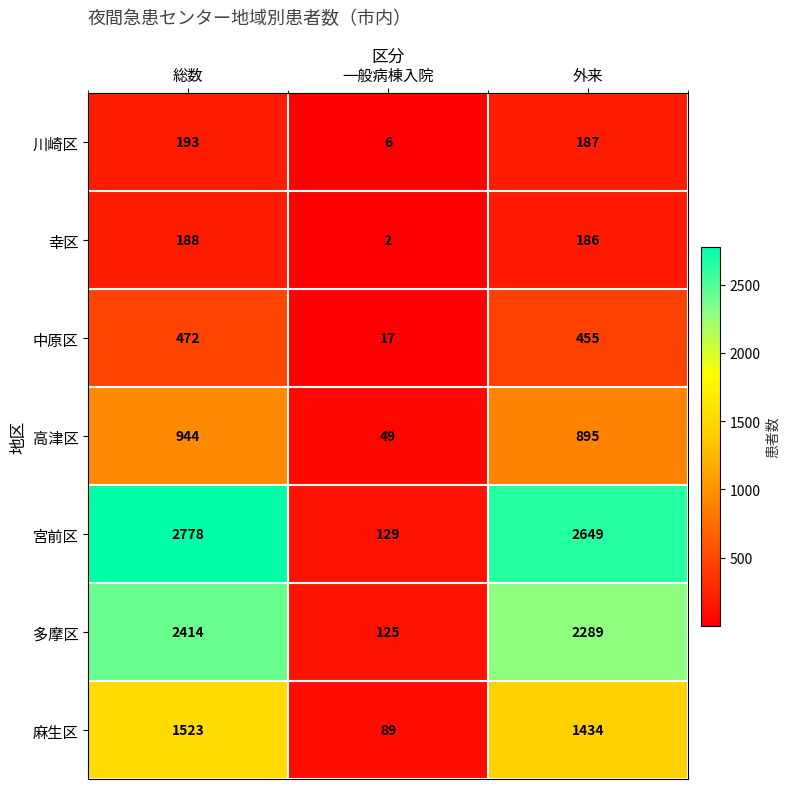

Reading left to right, extract all data points from this chart.

川崎区: 193	6	187
幸区: 188	2	186
中原区: 472	17	455
高津区: 944	49	895
宮前区: 2778	129	2649
多摩区: 2414	125	2289
麻生区: 1523	89	1434